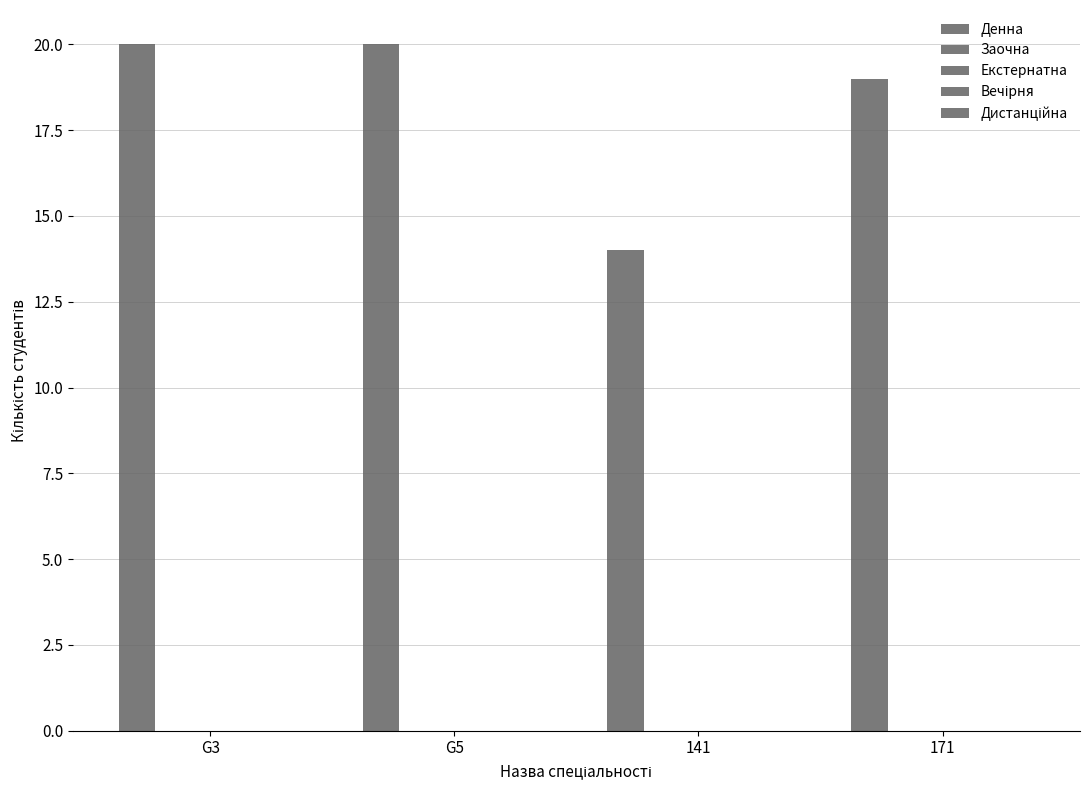

Are the bars horizontal?

No